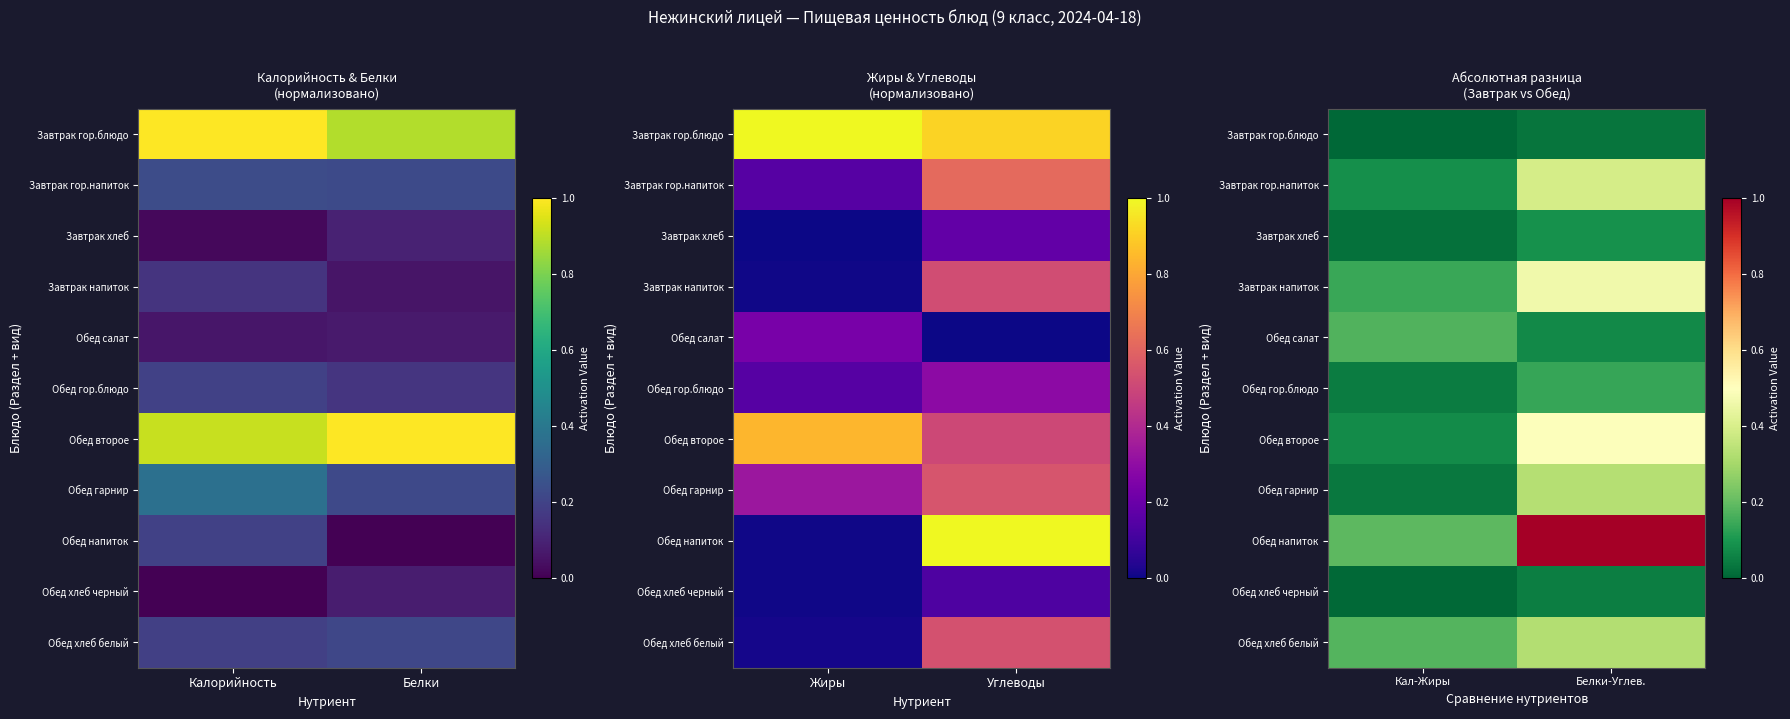

Which category has the lowest value in the Обед гарнир series?

Кал-Жиры